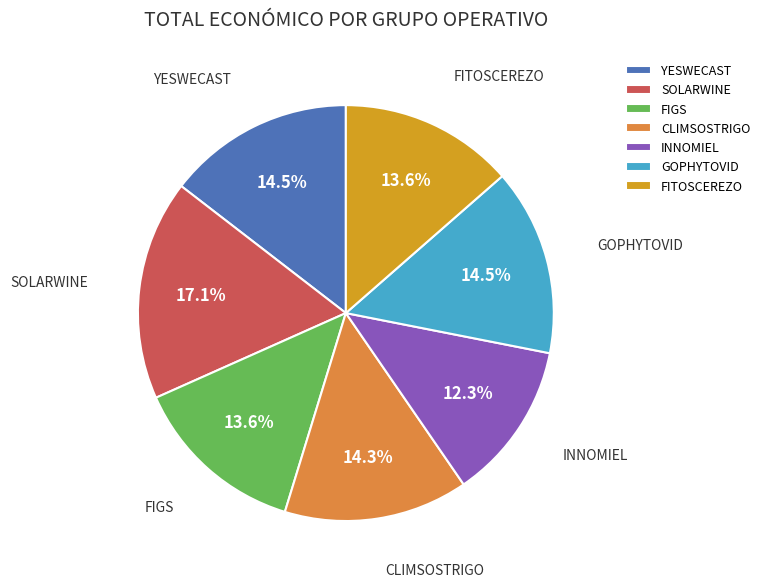

Which category has the smallest portion of the pie?

INNOMIEL